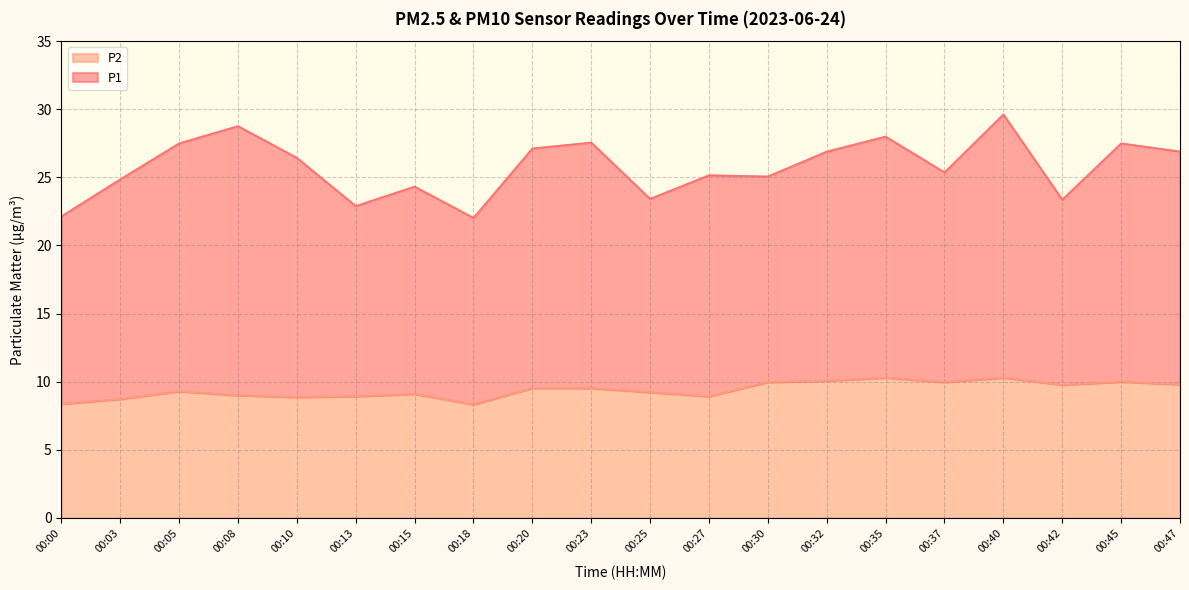

At which category does the chart reach its minimum across all series?

00:18